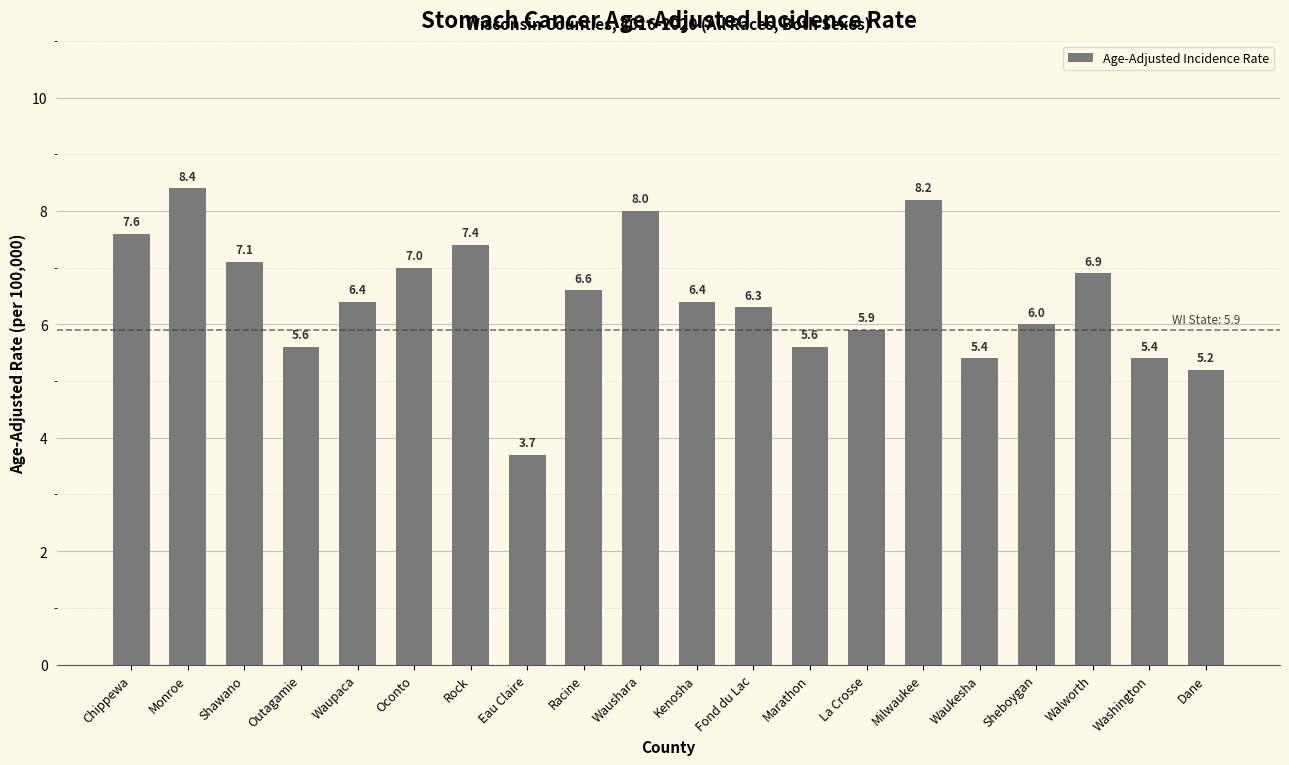

How many series are shown in this chart?

1